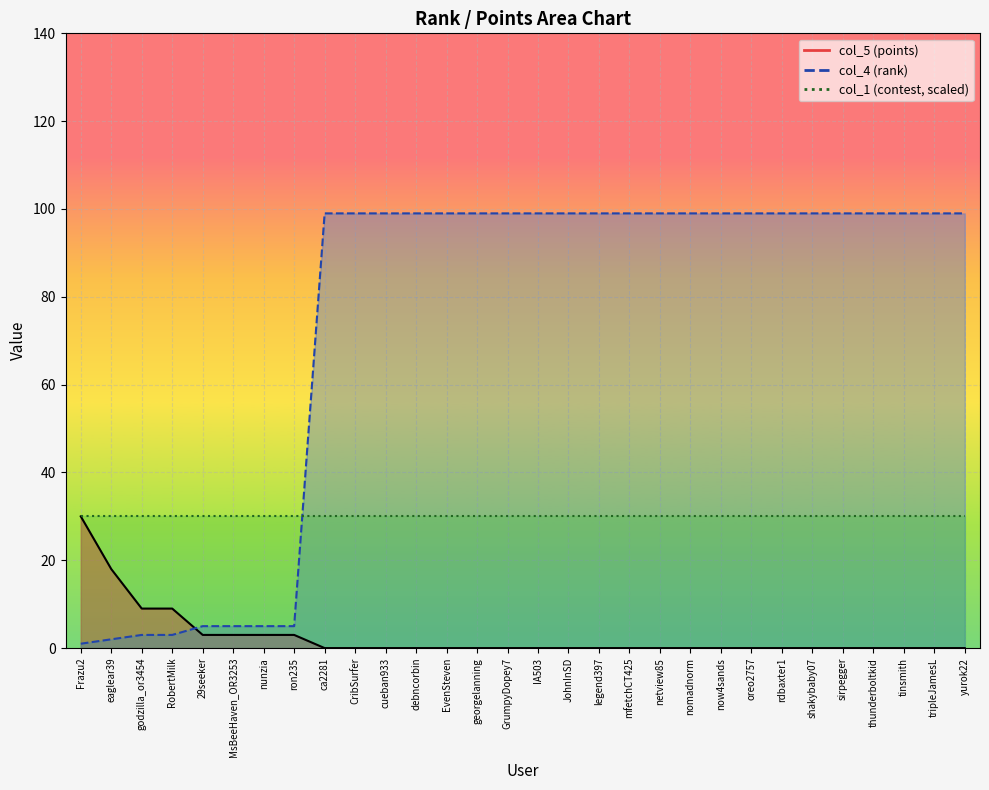

What is the total value across all series at CribSurfer?

99